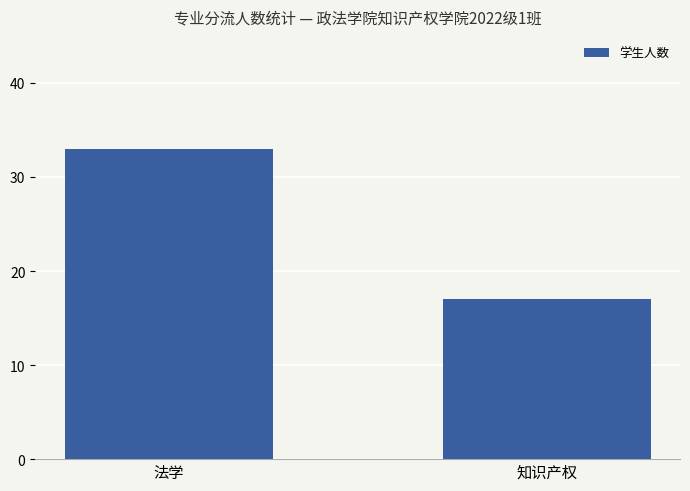

Reading left to right, transcribe all the data shown in this chart.

33	17